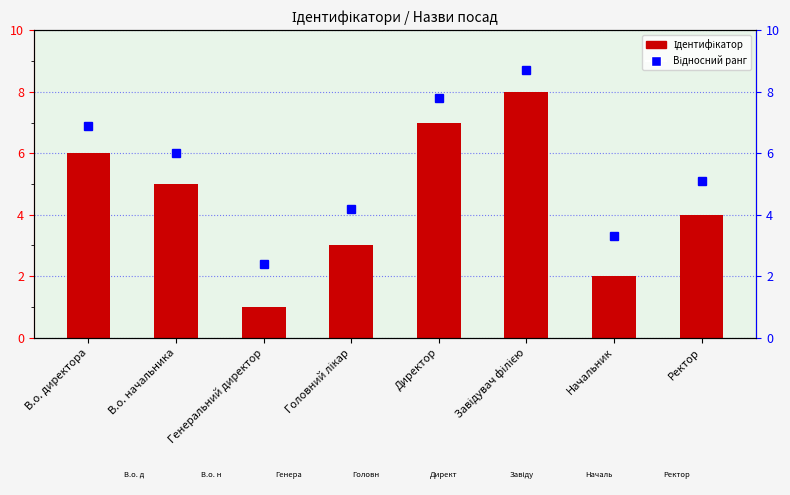

What is the label of the 1st bar from the left?

В.о. директора